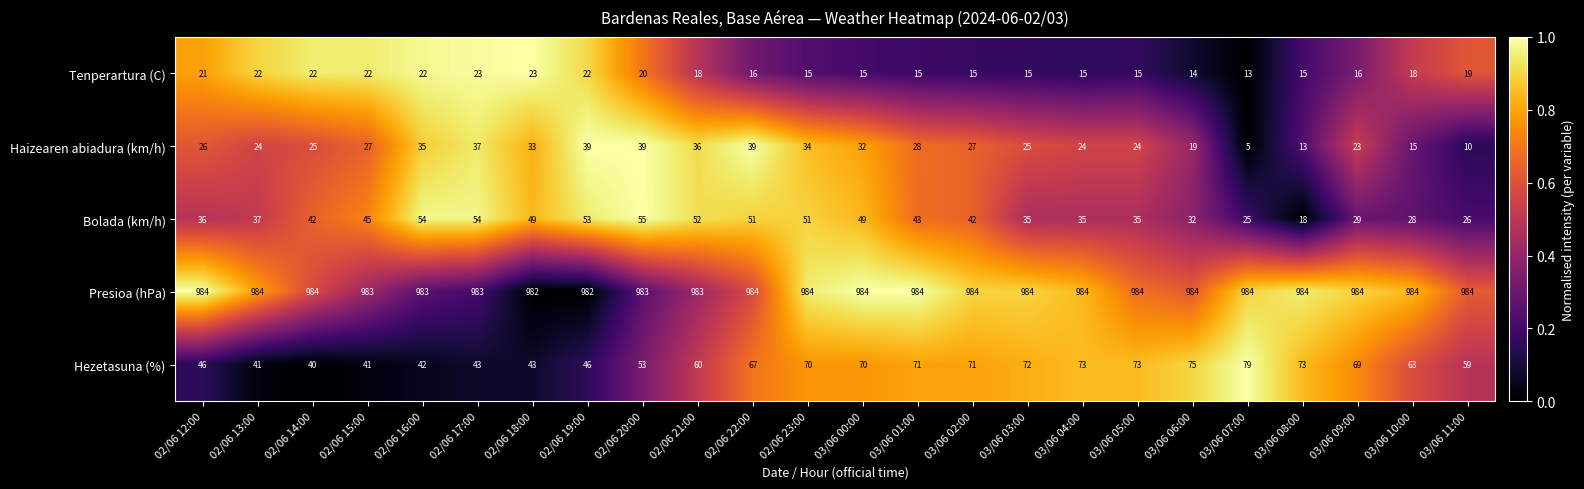

Is the value of Tenperartura (C) at 03/06 02:00 greater than the value of Hezetasuna (%) at 02/06 13:00?

No